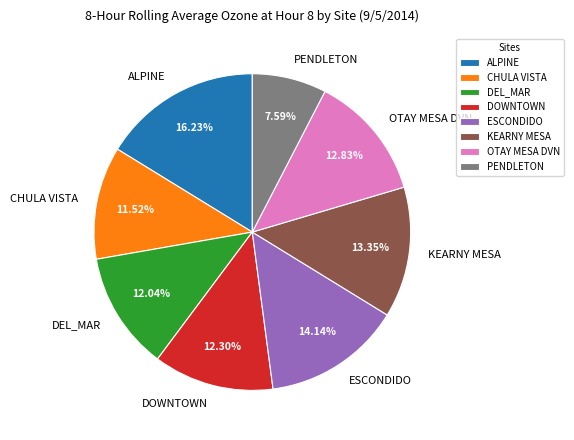

To the nearest percent, what is the average slice percentage?

12%